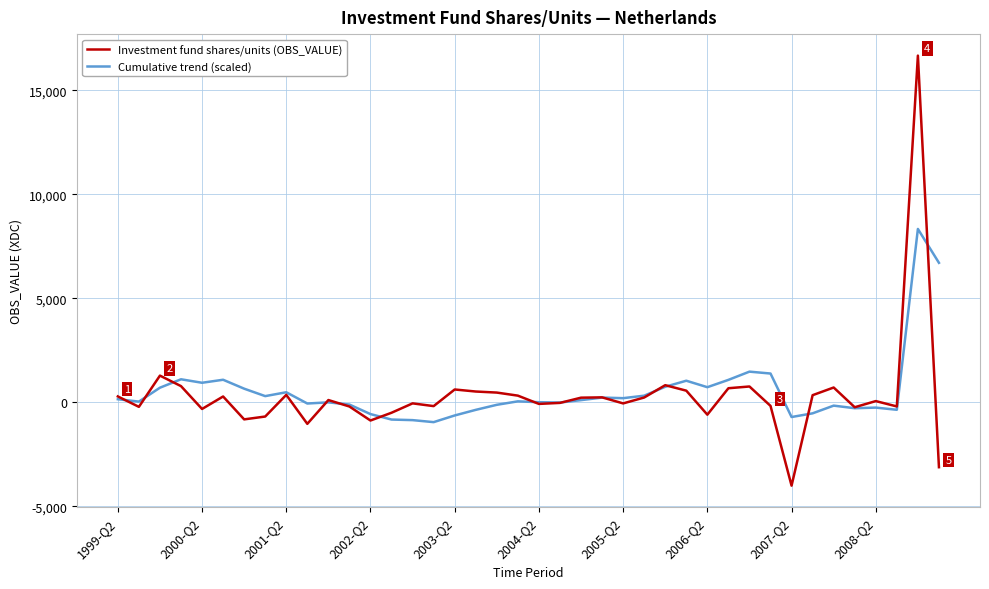

What is the highest value of the Investment fund shares/units (OBS_VALUE) series?

16676.0